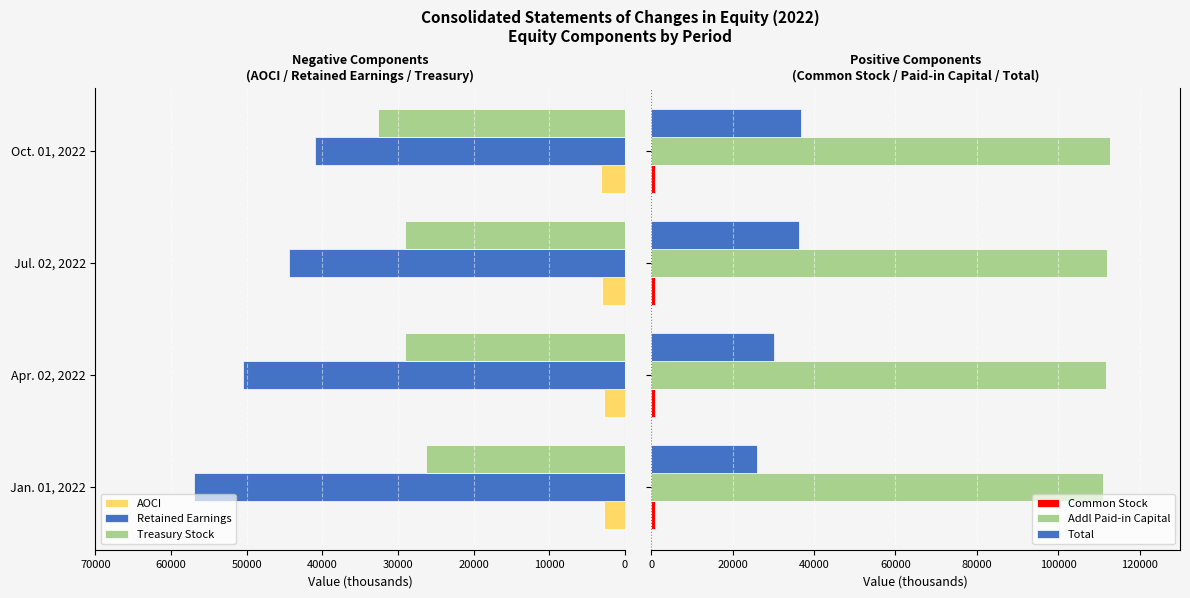

How many data points in AOCI are less than 2960?

2